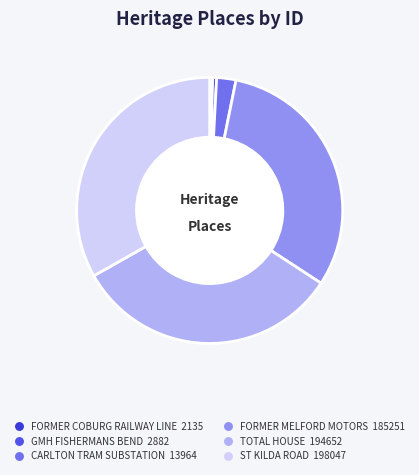

To the nearest percent, what is the average slice percentage?

17%